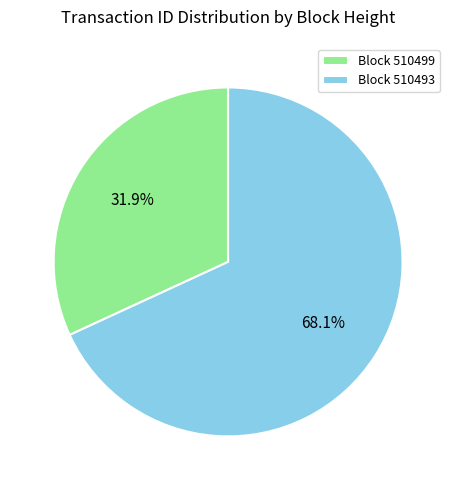

Rank the categories by value from highest to lowest.

Block 510493, Block 510499